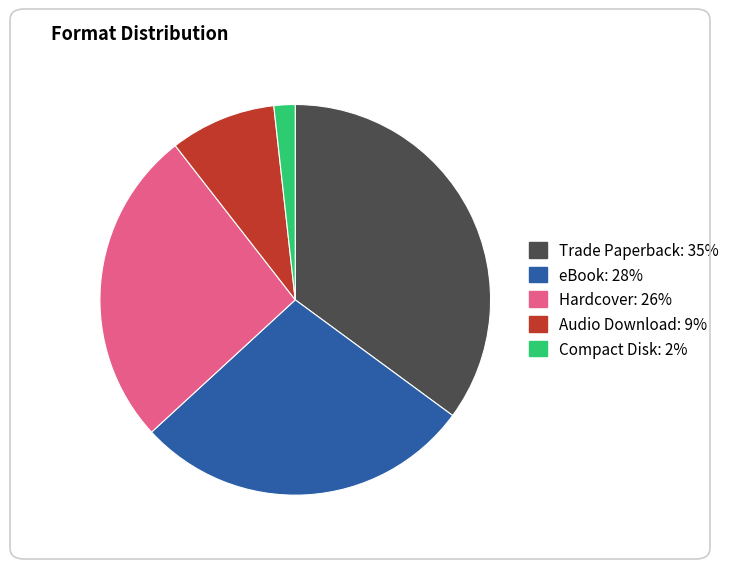

Is the sum of eBook and Audio Download greater than half?

No